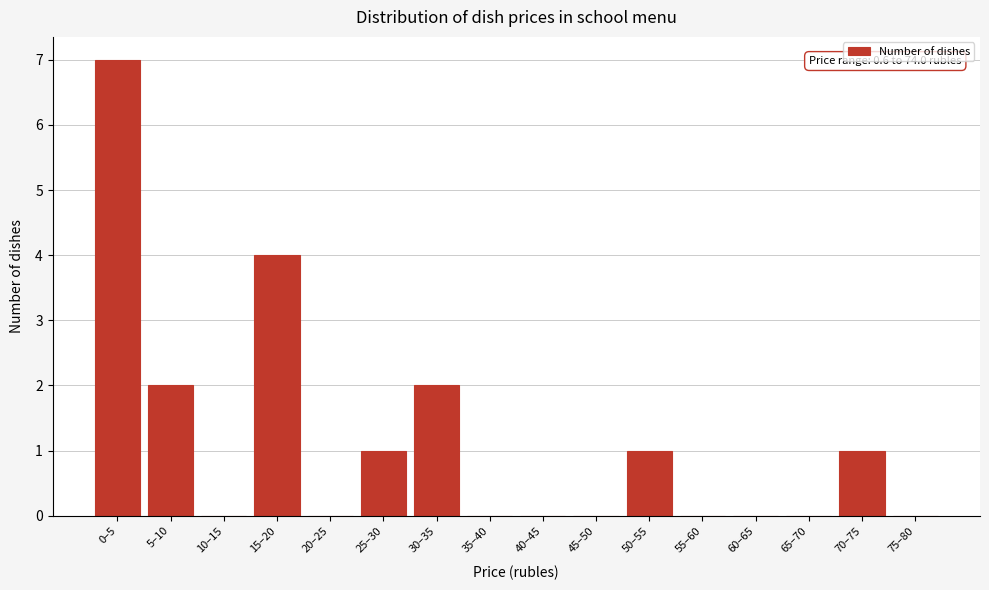

Reading left to right, what are all the values shown in this chart?

0–5=7	5–10=2	10–15=0	15–20=4	20–25=0	25–30=1	30–35=2	35–40=0	40–45=0	45–50=0	50–55=1	55–60=0	60–65=0	65–70=0	70–75=1	75–80=0